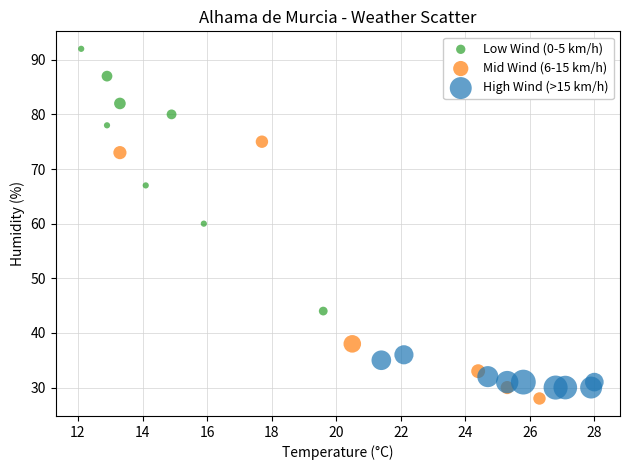

What are all the series names shown in the legend?

Low Wind (0-5 km/h), Mid Wind (6-15 km/h), High Wind (>15 km/h)